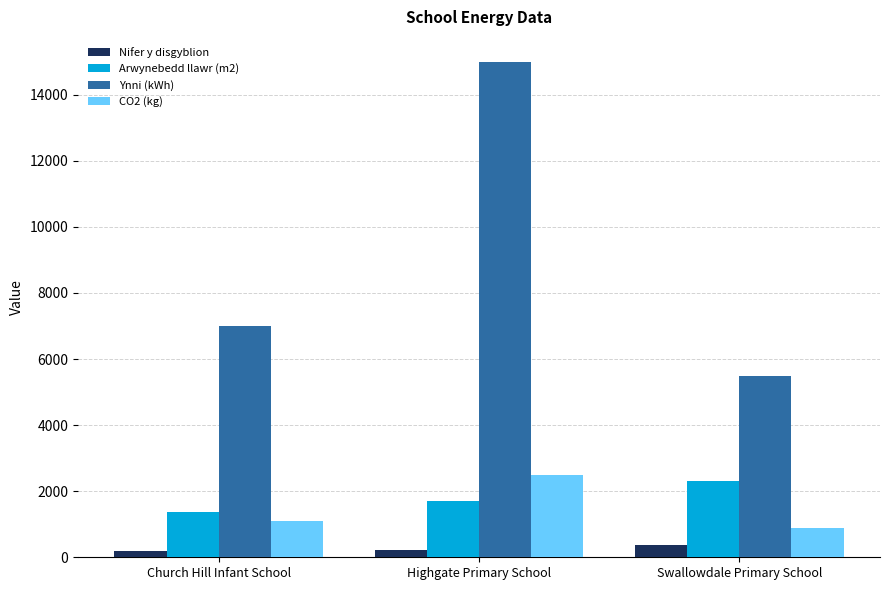

What is the lowest value of the CO2 (kg) series?

880